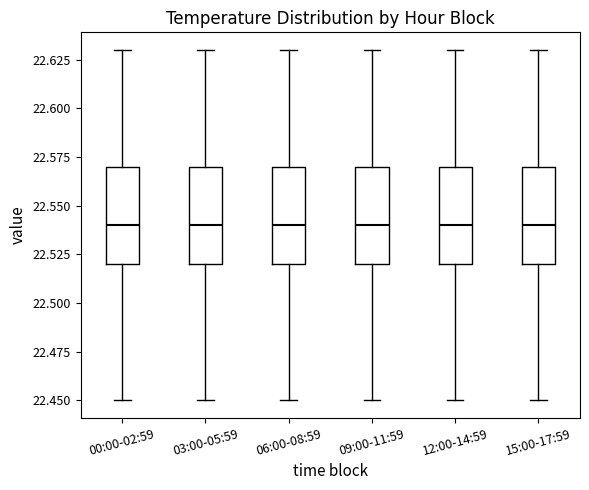

Reading left to right, read every box against the y-axis: the position of its median line, the range the box covers, and the ends of its whiskers. The values are not printed on the chart, so give them approximately, as read against the axis.

00:00-02:59: median 22.54, box 22.52 to 22.57, whiskers 22.45 to 22.63
03:00-05:59: median 22.54, box 22.52 to 22.57, whiskers 22.45 to 22.63
06:00-08:59: median 22.54, box 22.52 to 22.57, whiskers 22.45 to 22.63
09:00-11:59: median 22.54, box 22.52 to 22.57, whiskers 22.45 to 22.63
12:00-14:59: median 22.54, box 22.52 to 22.57, whiskers 22.45 to 22.63
15:00-17:59: median 22.54, box 22.52 to 22.57, whiskers 22.45 to 22.63